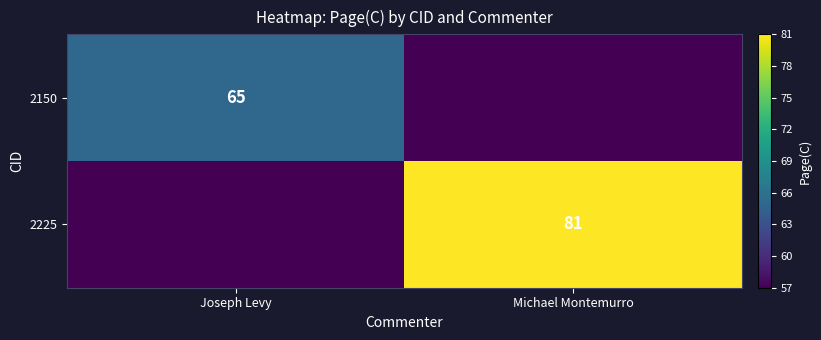

Is the value of 2225 at Michael Montemurro greater than the value of 2150 at Joseph Levy?

Yes